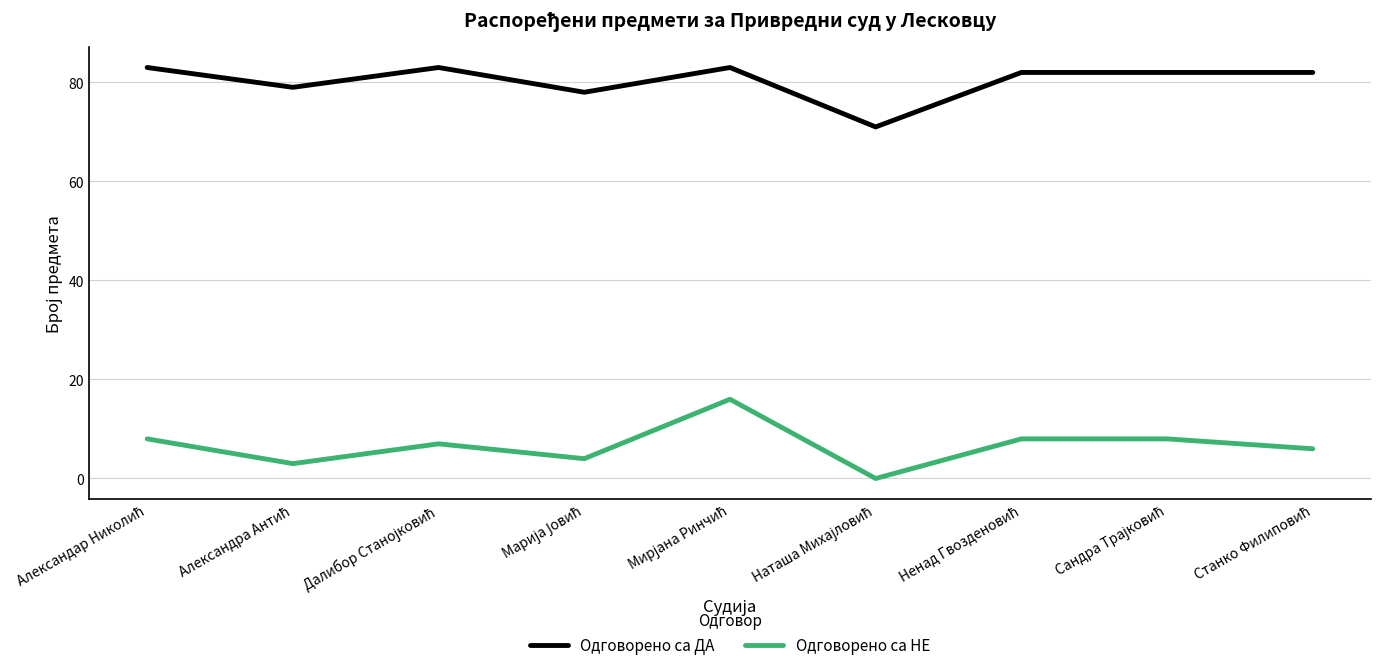

What is the greatest value displayed?

83